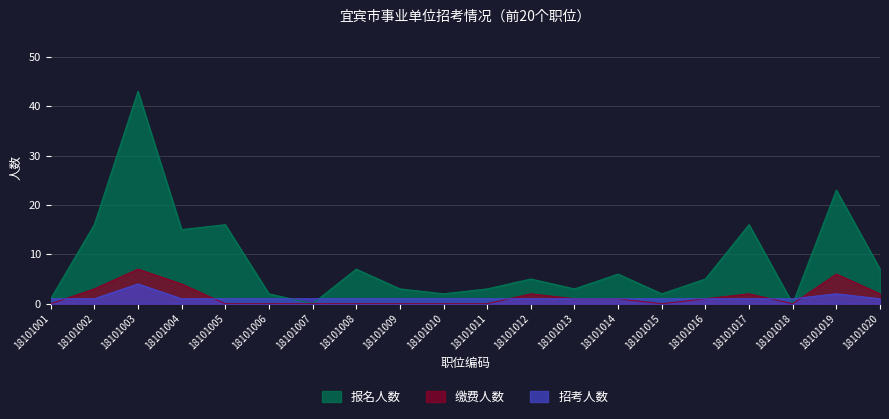

Which series has the widest spread of values?

报名人数